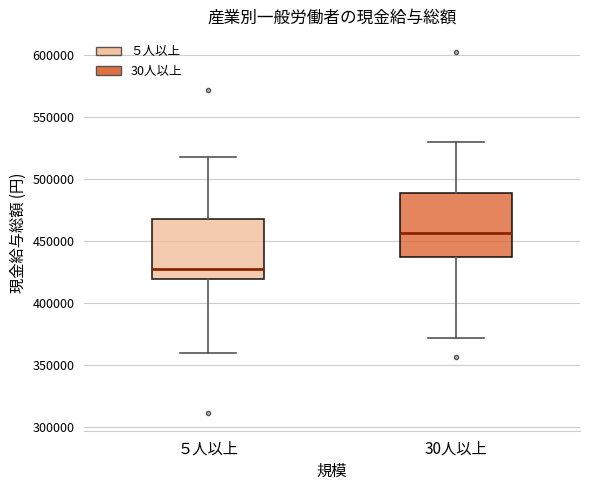

Where is the lower edge of the box for ５人以上 on the y-axis? The values are not printed on the chart, so give them approximately, as read against the axis.

420000